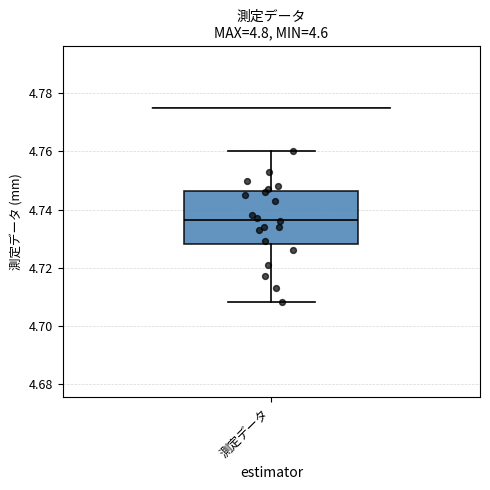

Where does the lower whisker of the box for 測定データ end on the y-axis? The values are not printed on the chart, so give them approximately, as read against the axis.

4.708